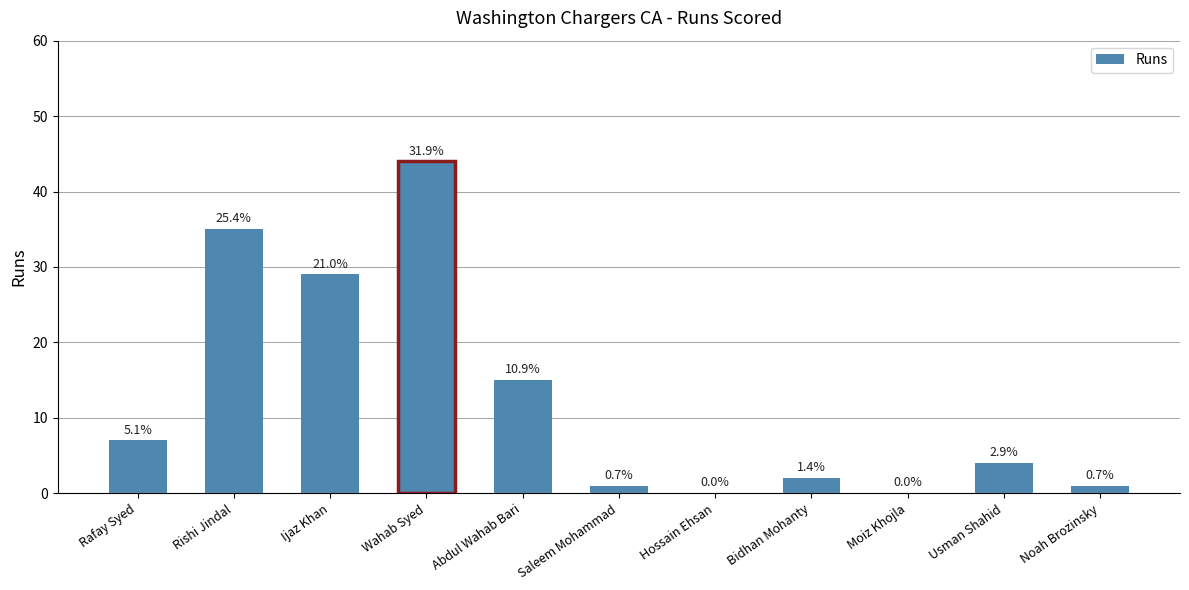

What is the sum of the values at Abdul Wahab Bari and Usman Shahid?

19